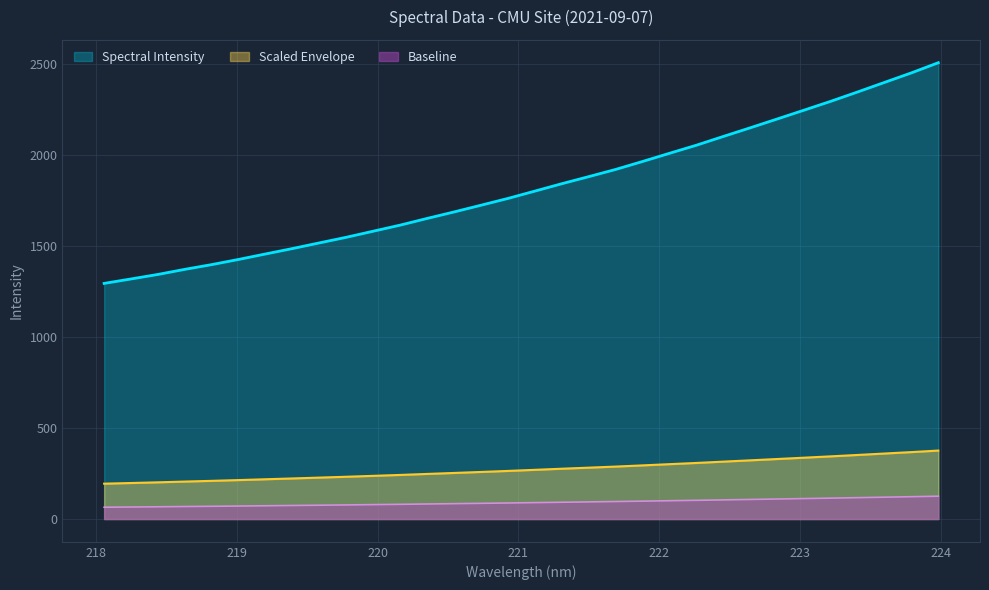

The value at 218.6332 is 2061.9. True or false?

False